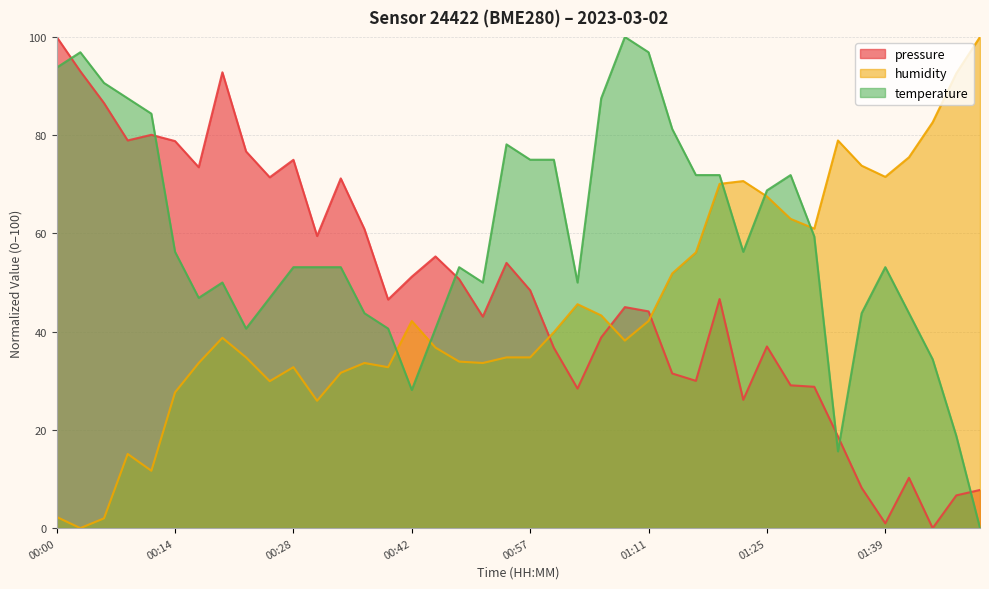

Does the chart display data point markers on the line(s)?

No